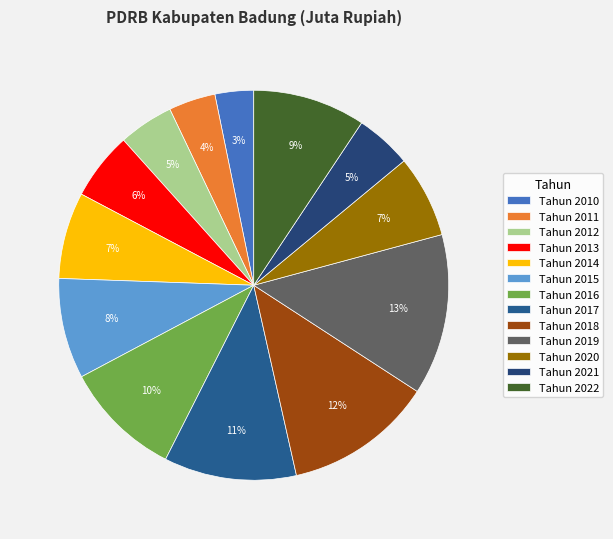

Count the number of slices in the pie.

13